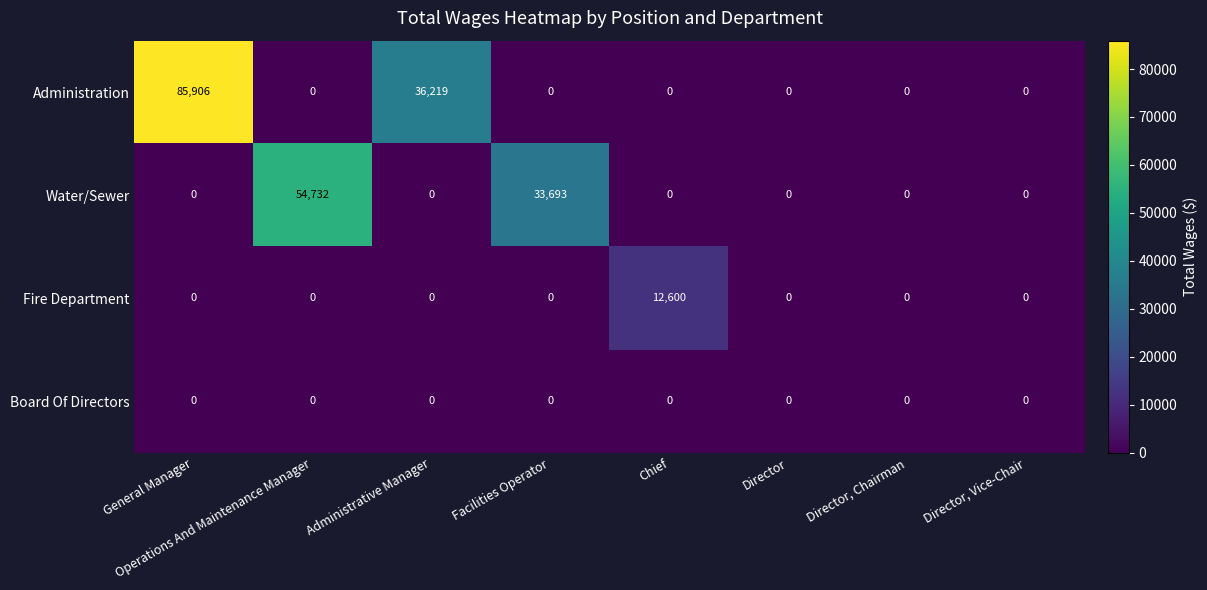

Count the number of data series in this chart.

4